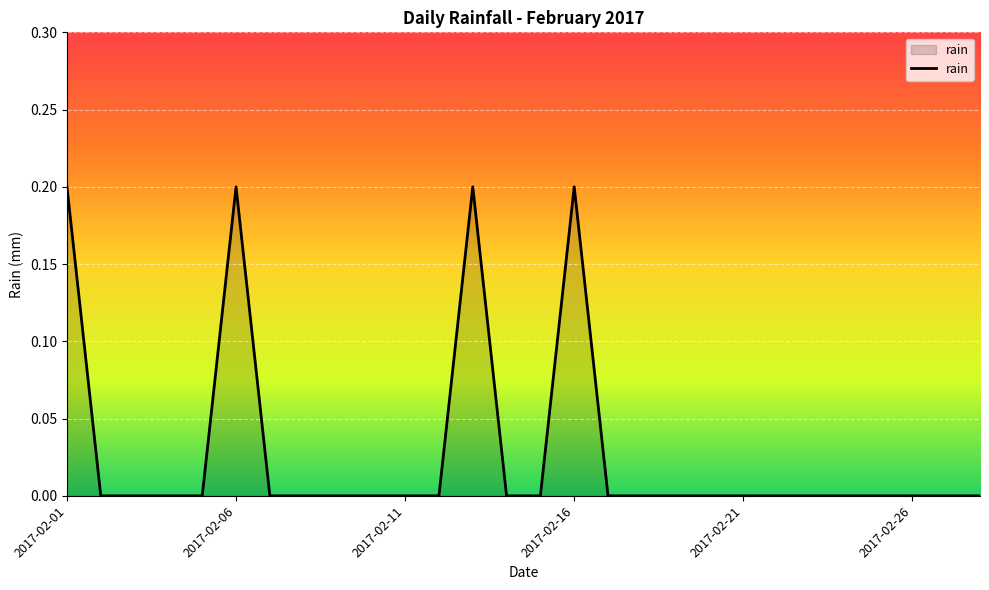

Does the chart display data point markers on the line(s)?

No